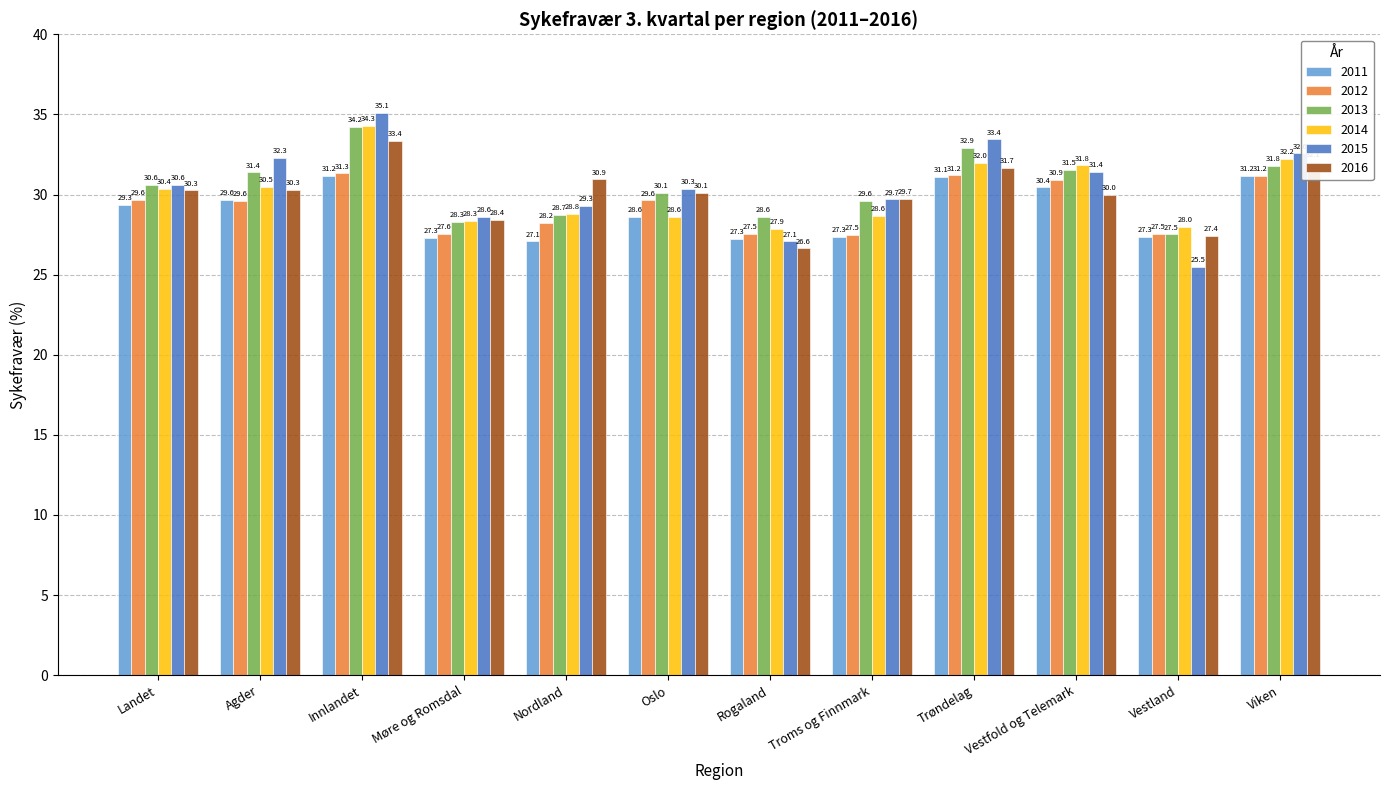

What is the total value across all series at Innlandet?

199.5